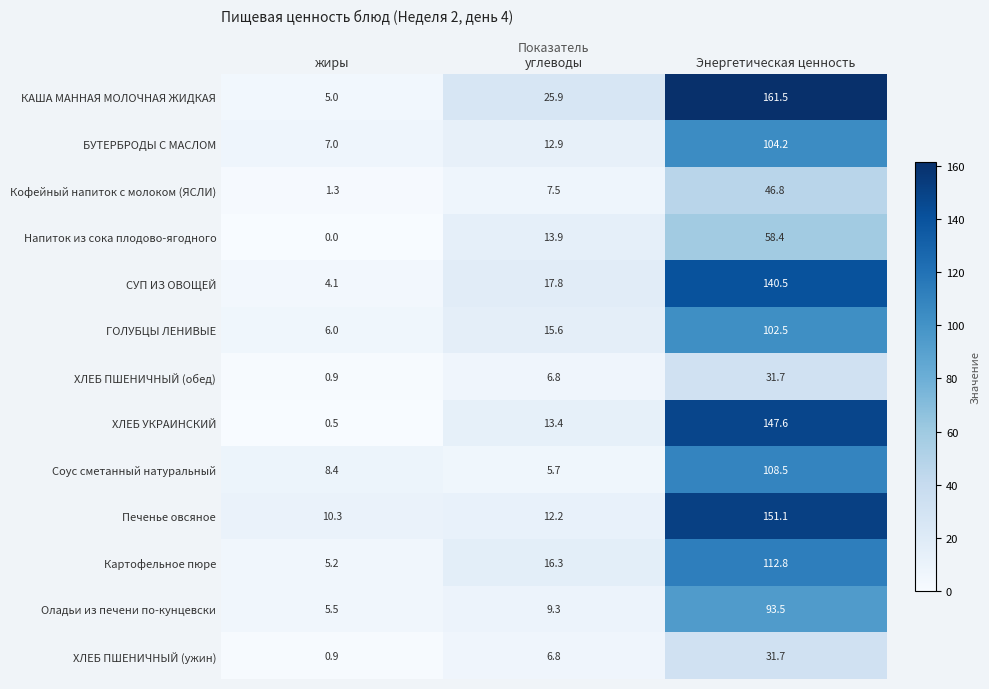

List the labels in order of Напиток из сока плодово-ягодного value, largest first.

Энергетическая ценность, углеводы, жиры